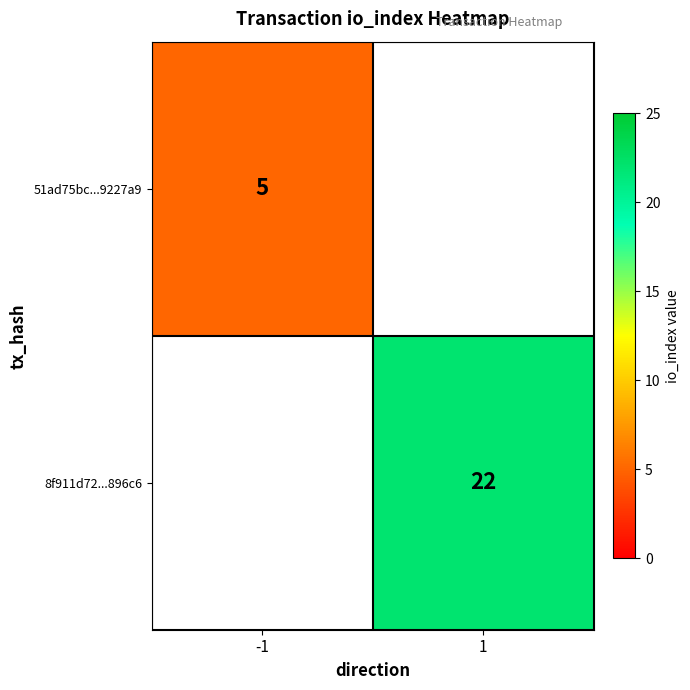

What is the minimum value shown in the chart?

5.0